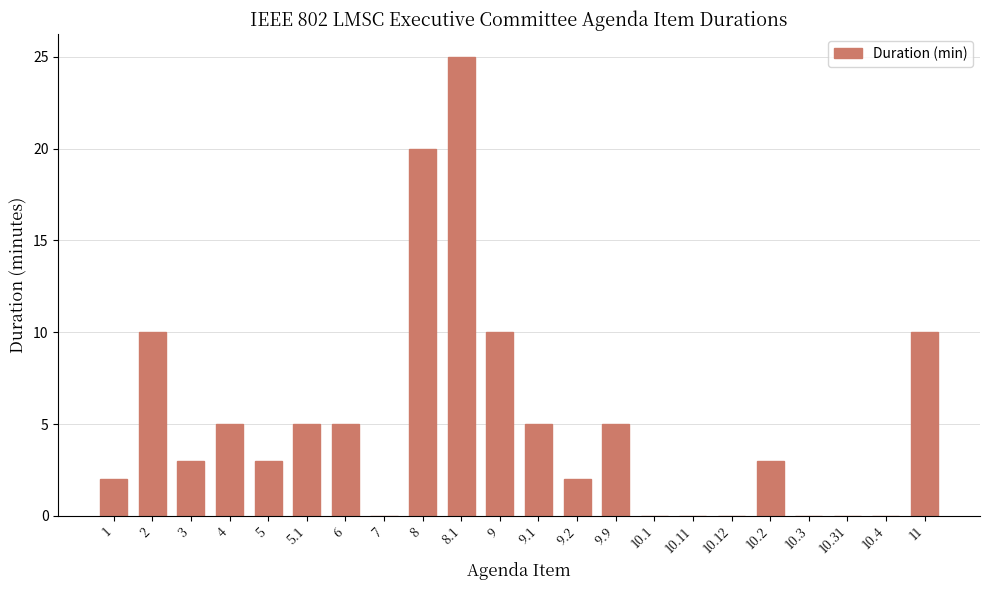

The value at 10.11 is -16. True or false?

False